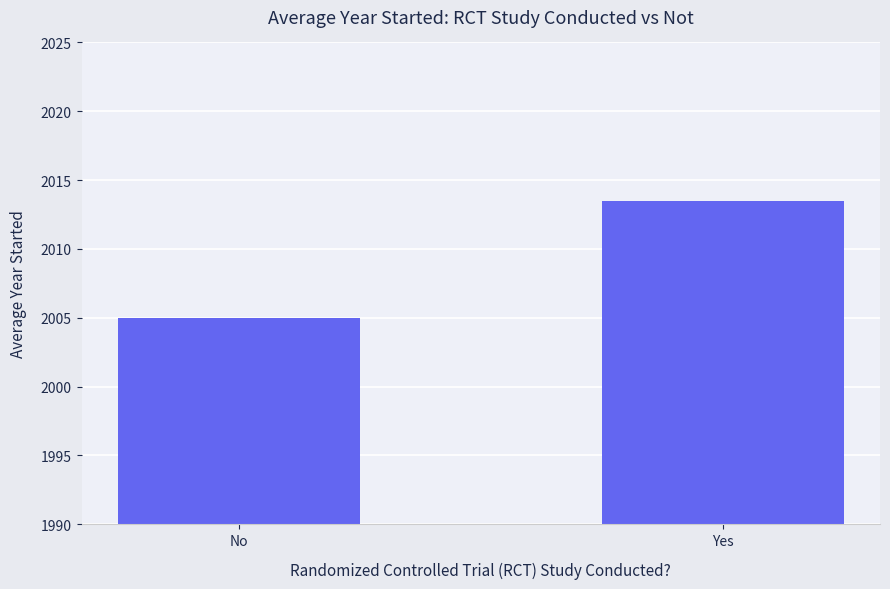

Rank the categories by value from lowest to highest.

No, Yes